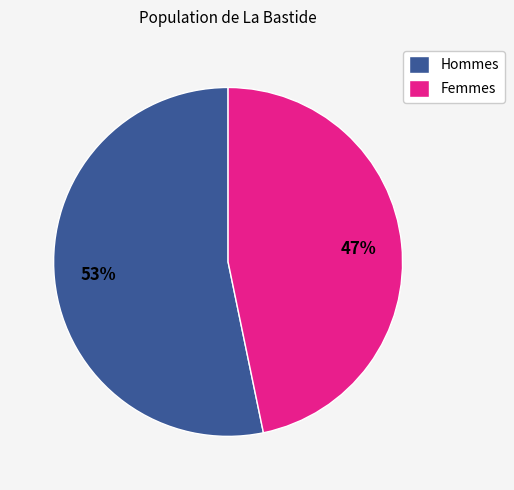

Is Femmes the majority of the pie?

No